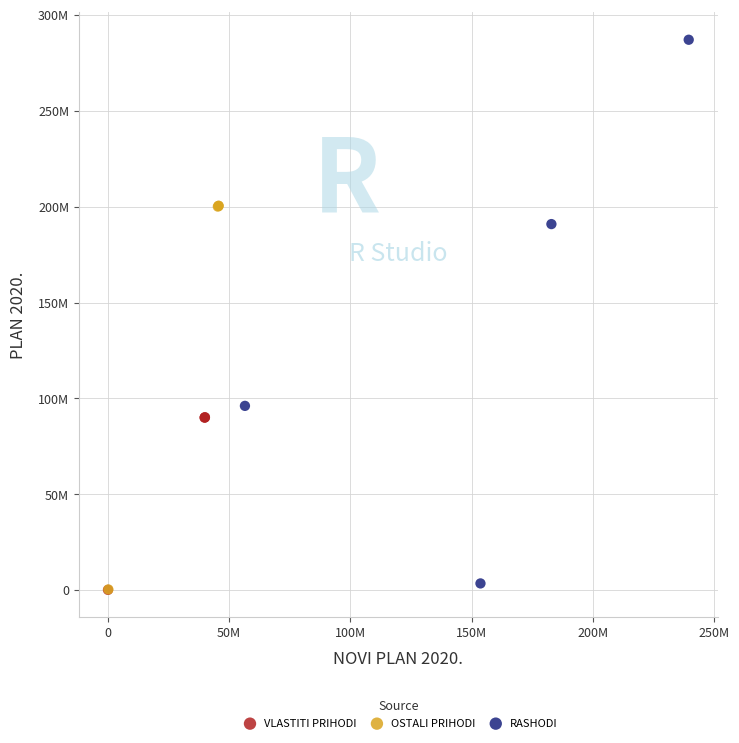

What are all the series names shown in the legend?

VLASTITI PRIHODI, OSTALI PRIHODI, RASHODI